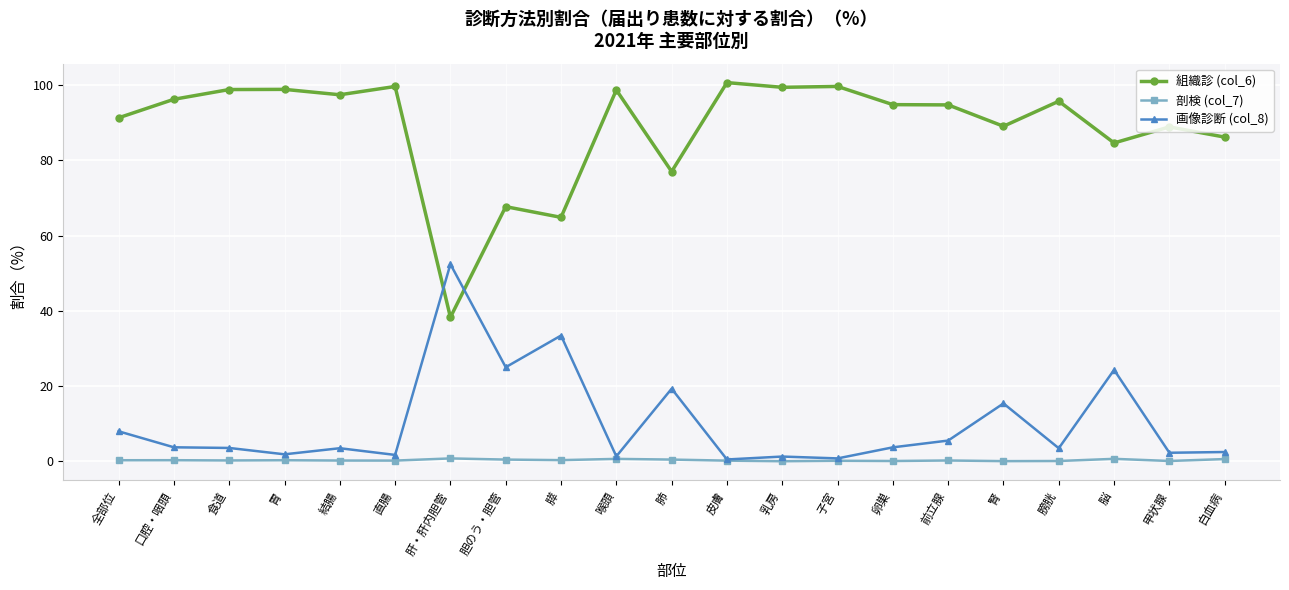

Count the number of data series in this chart.

3